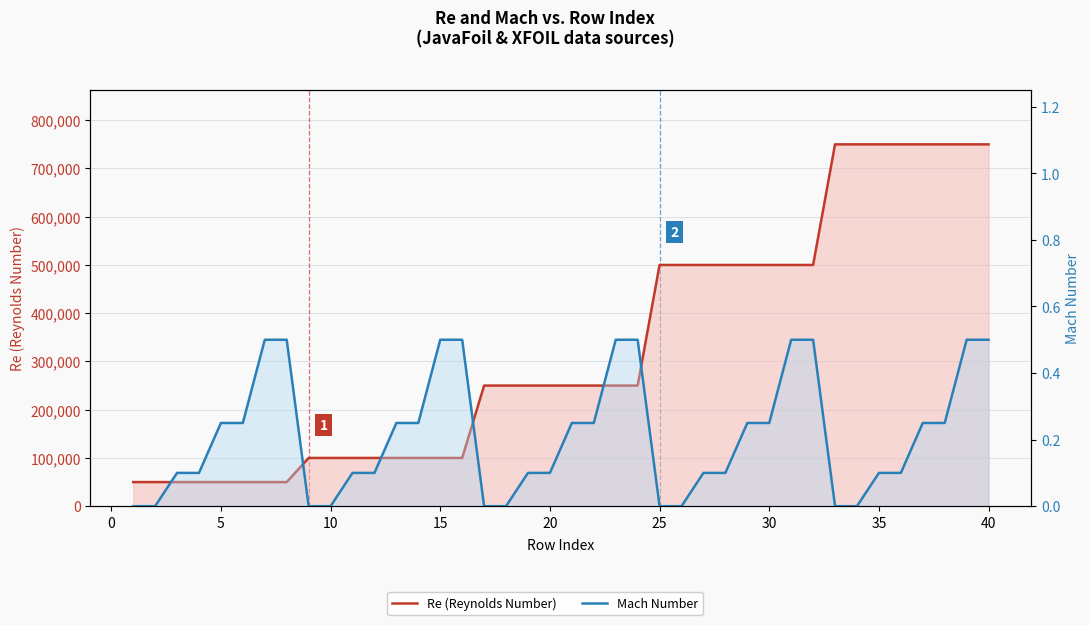

Which series has the widest spread of values?

Re (Reynolds Number)